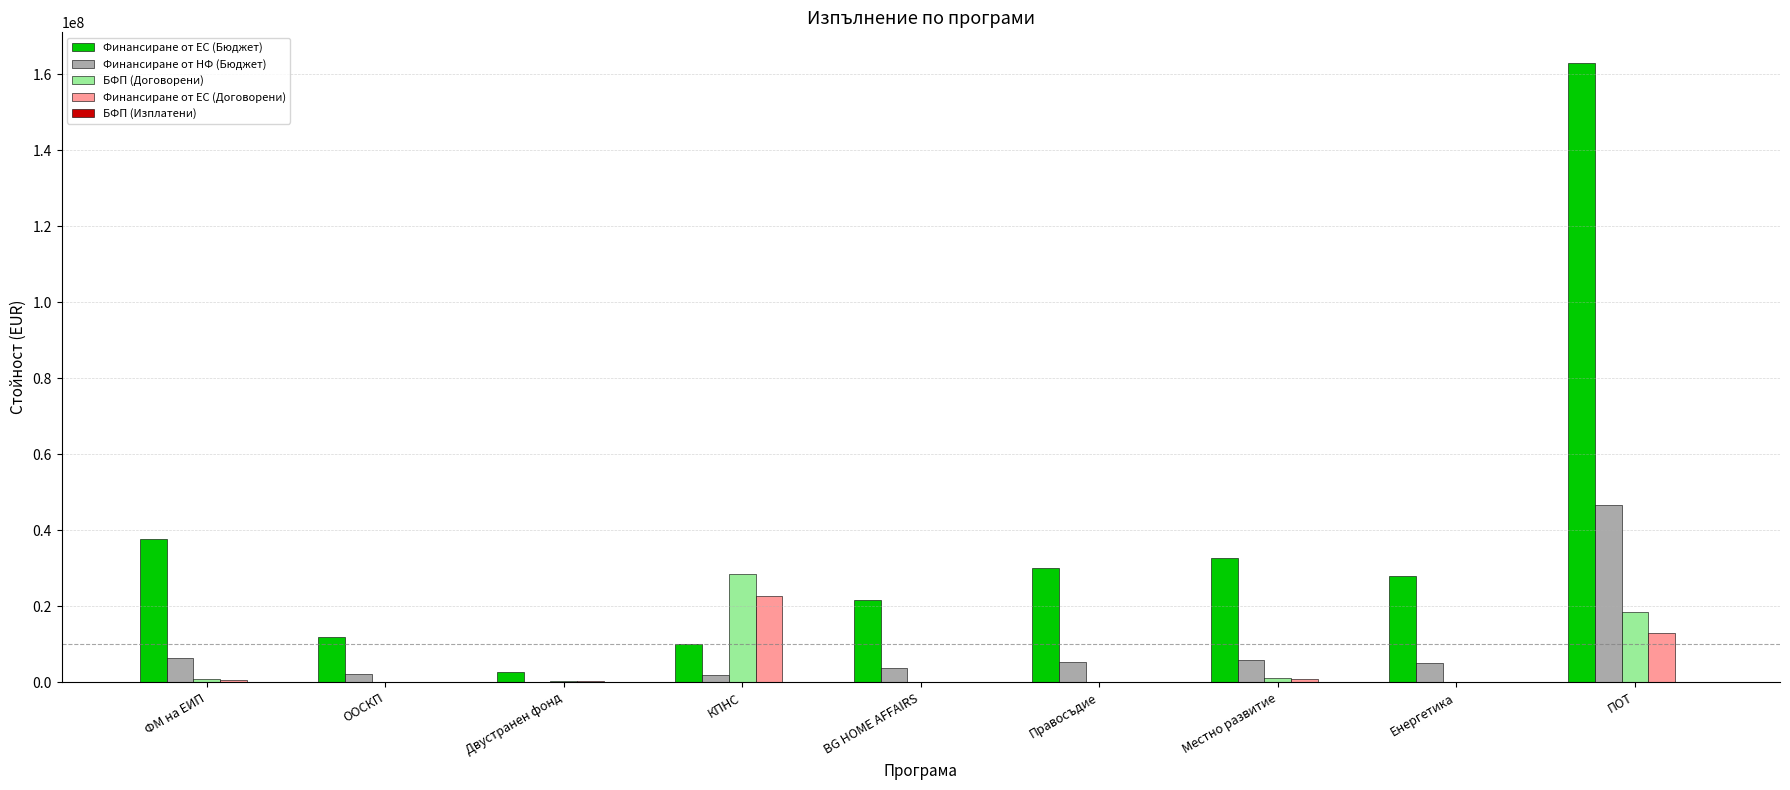

How many categories are shown in the chart?

9